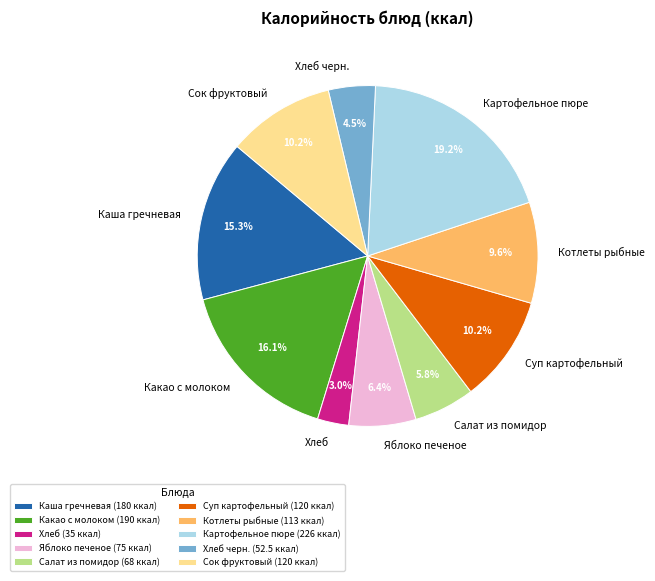

To the nearest percent, what percentage of the pie is Картофельное пюре?

19%